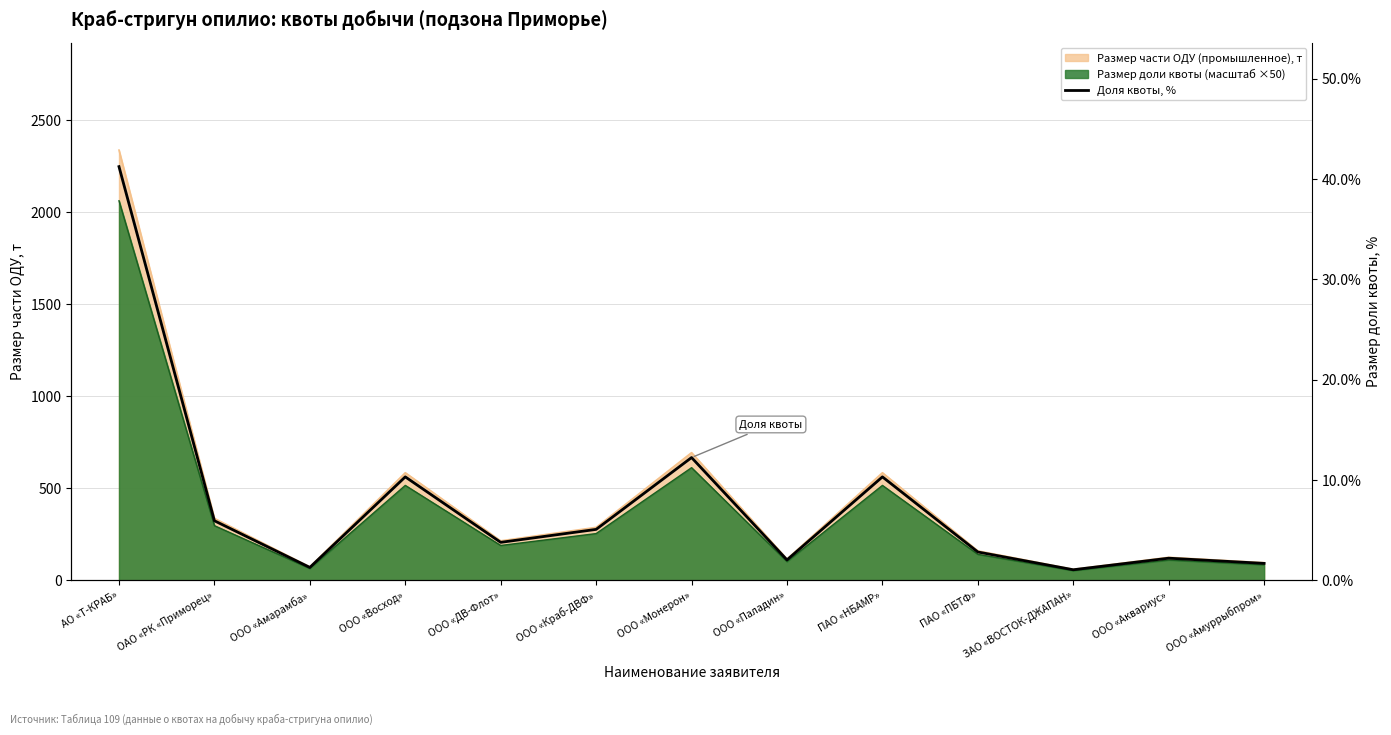

How many data points does each series have?

13